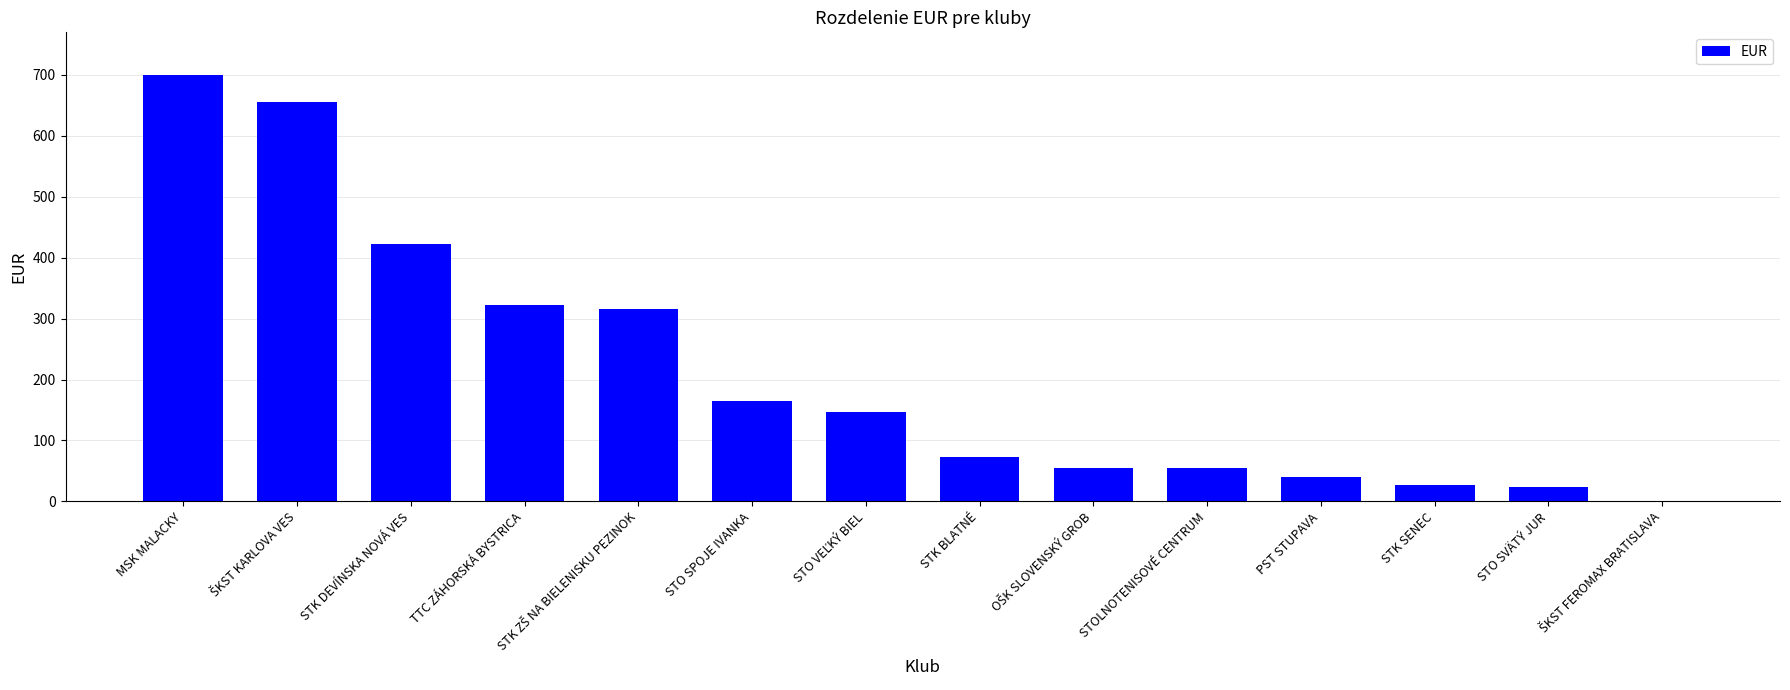

At which label is the value closest to 350?

TTC ZÁHORSKÁ BYSTRICA